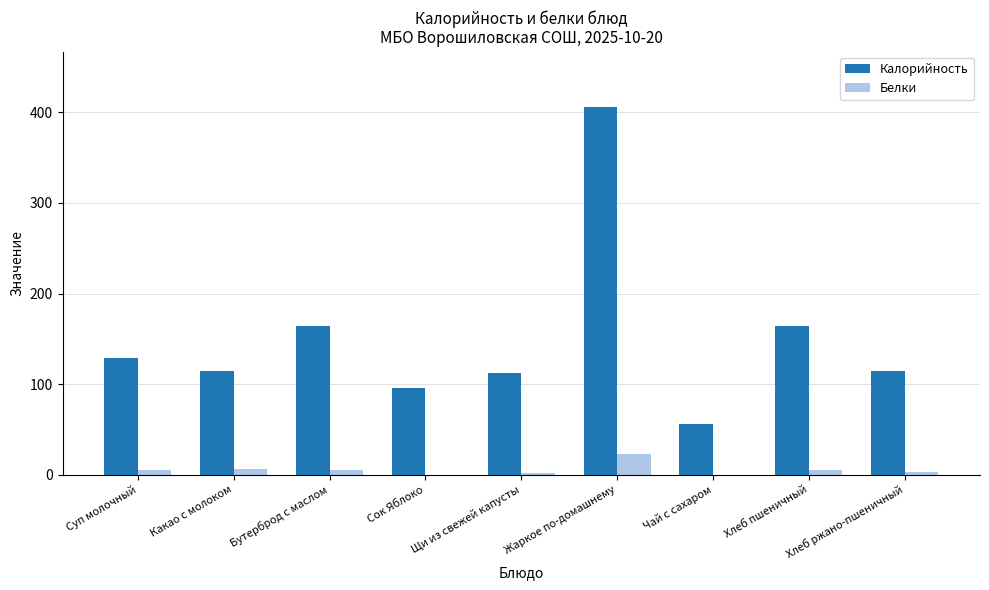

What are all the series names shown in the legend?

Калорийность, Белки